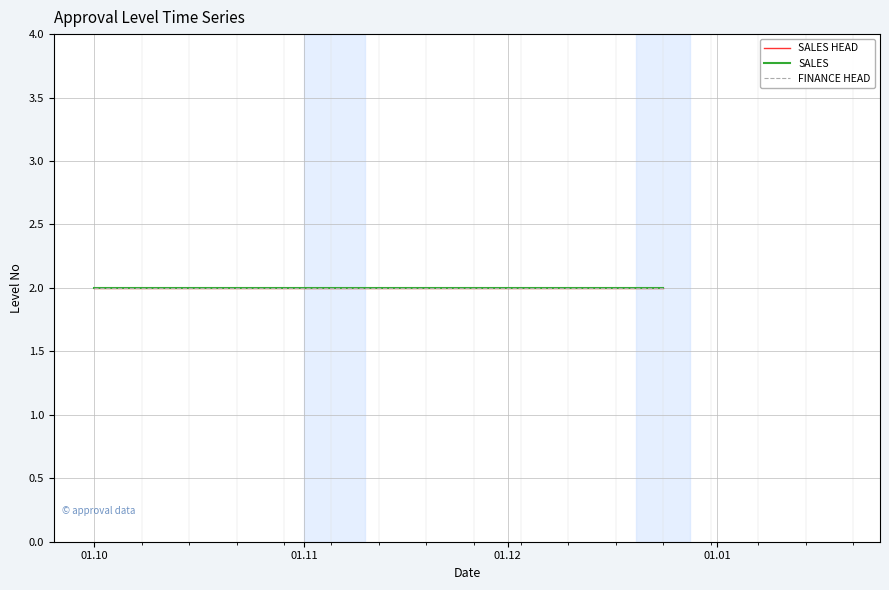

Which series has the widest spread of values?

SALES HEAD